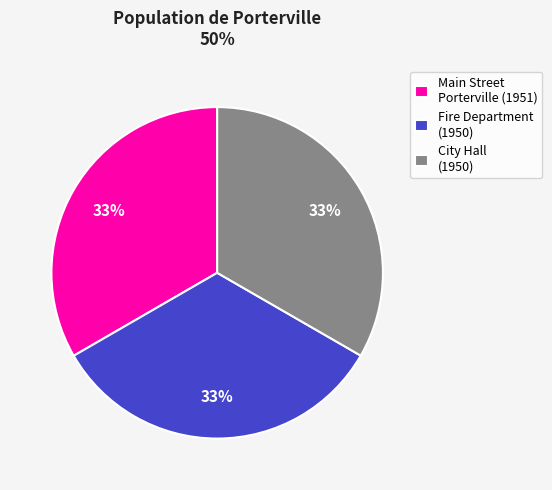

True or false: Fire Department (1950) accounts for 41% of the total.

False